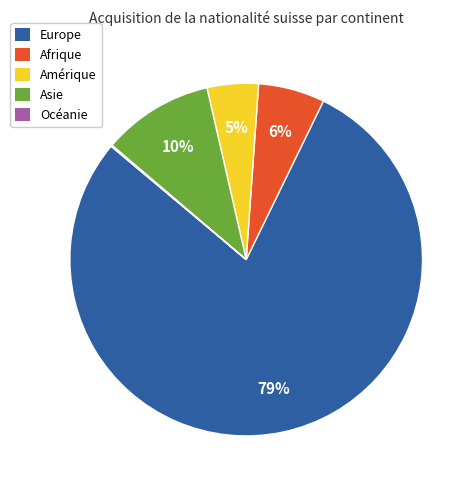

To the nearest percent, what is the combined percentage of Afrique and Europe?

85%